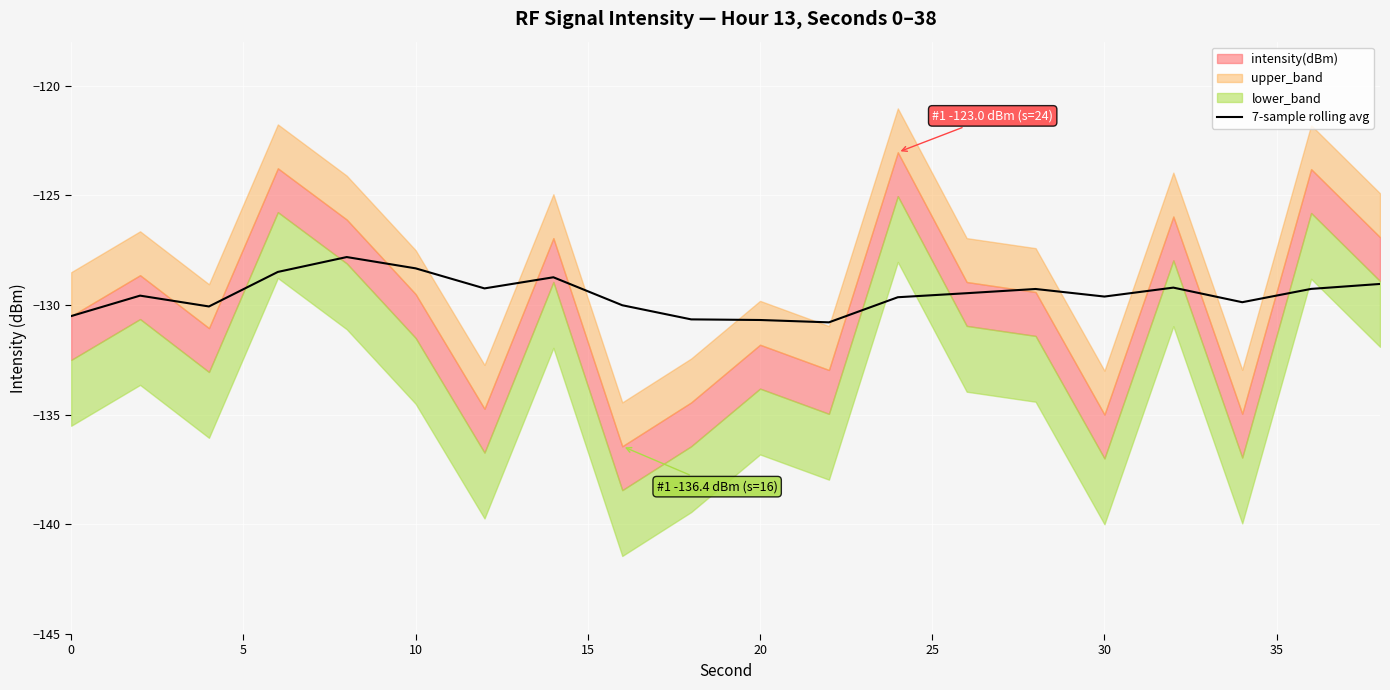

What is the lowest value of the 7-sample rolling avg series?

-130.8